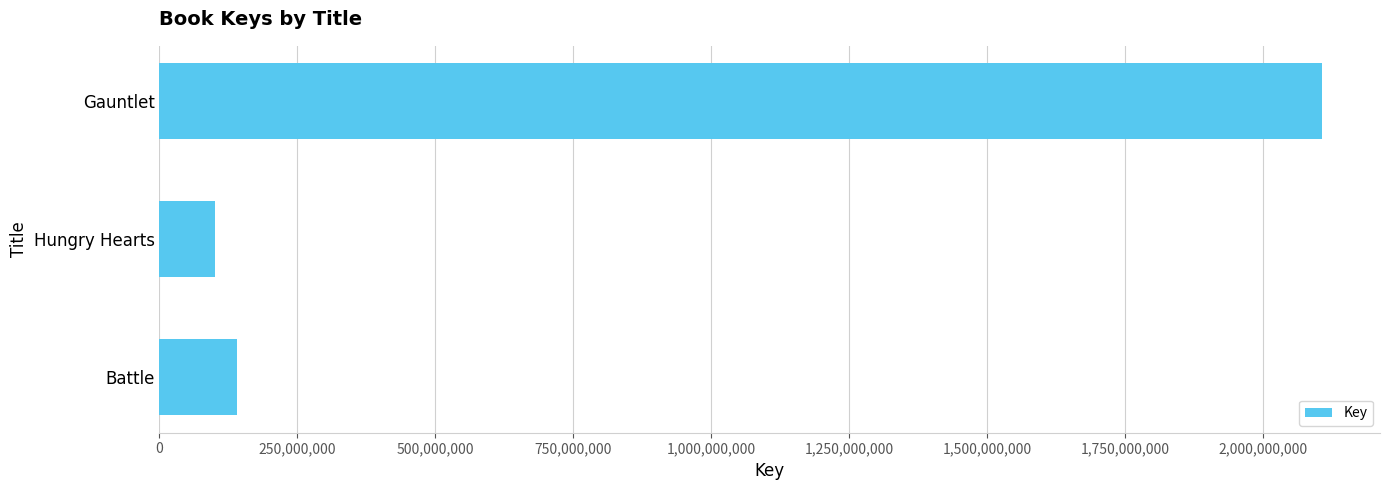

Reading bottom to top, extract all data points from this chart.

Battle=139882774	Hungry Hearts=100779733	Gauntlet=2105807823